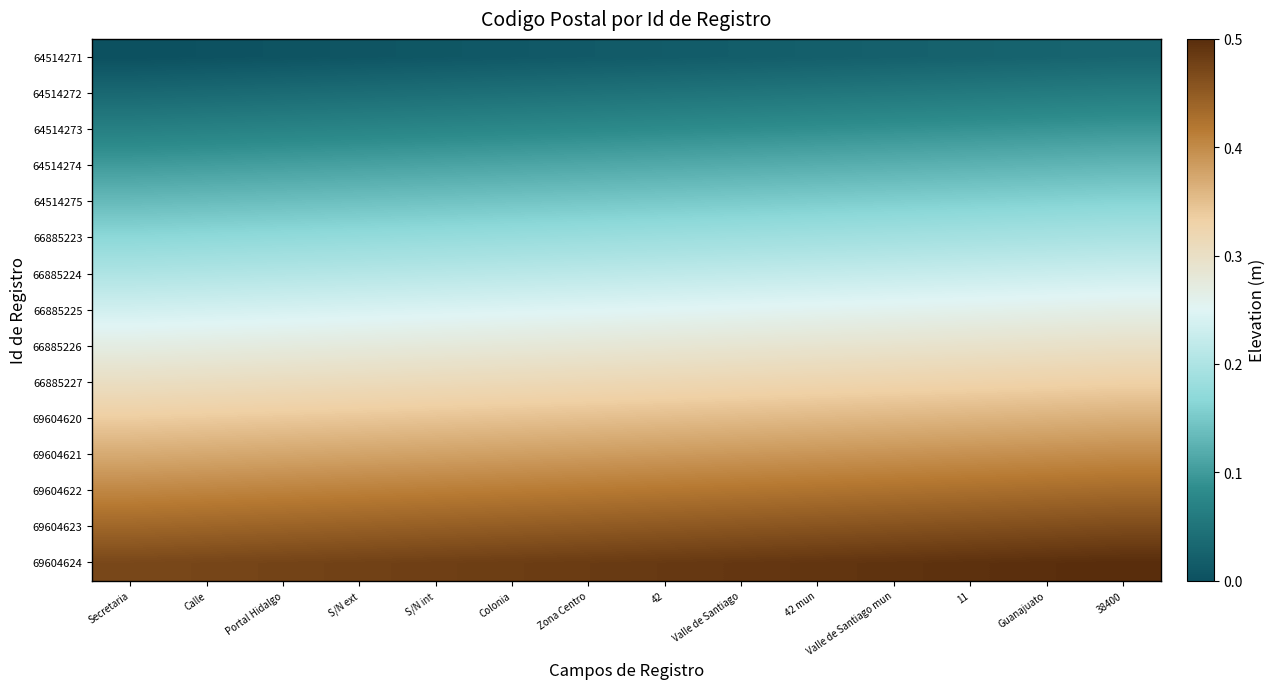

Between Guanajuato and Colonia, which is larger?

Guanajuato